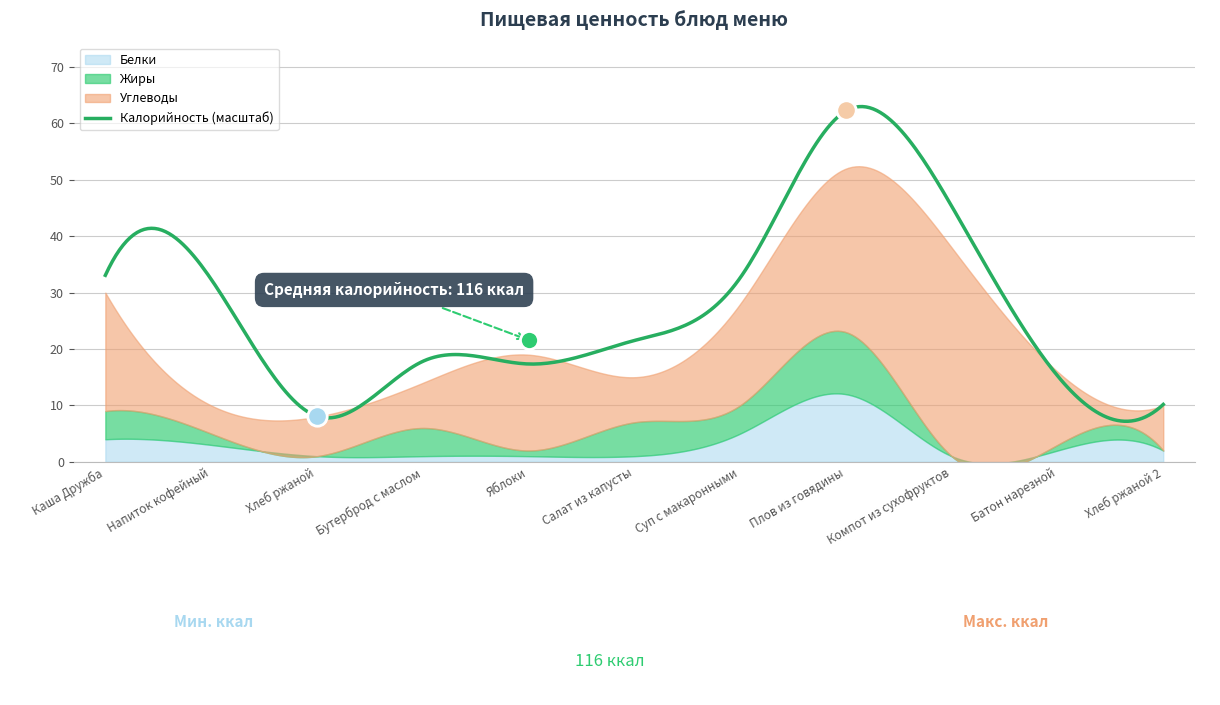

What is the average value of the Жиры series?

3